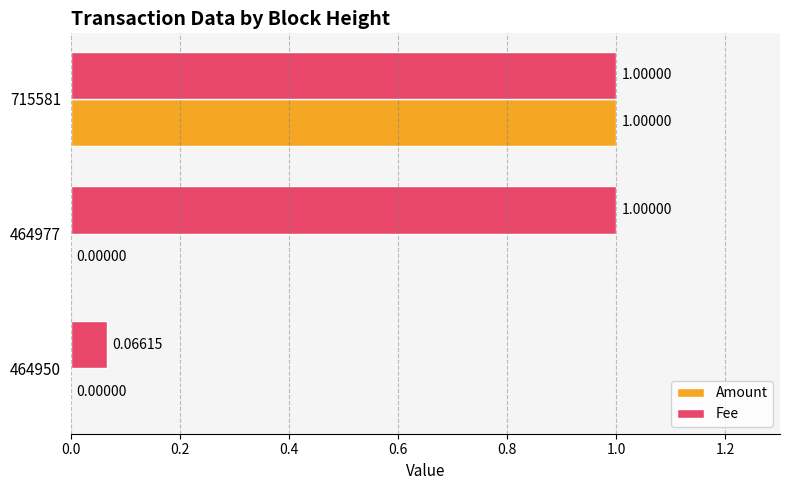

At which category is the sum across all series the highest?

715581